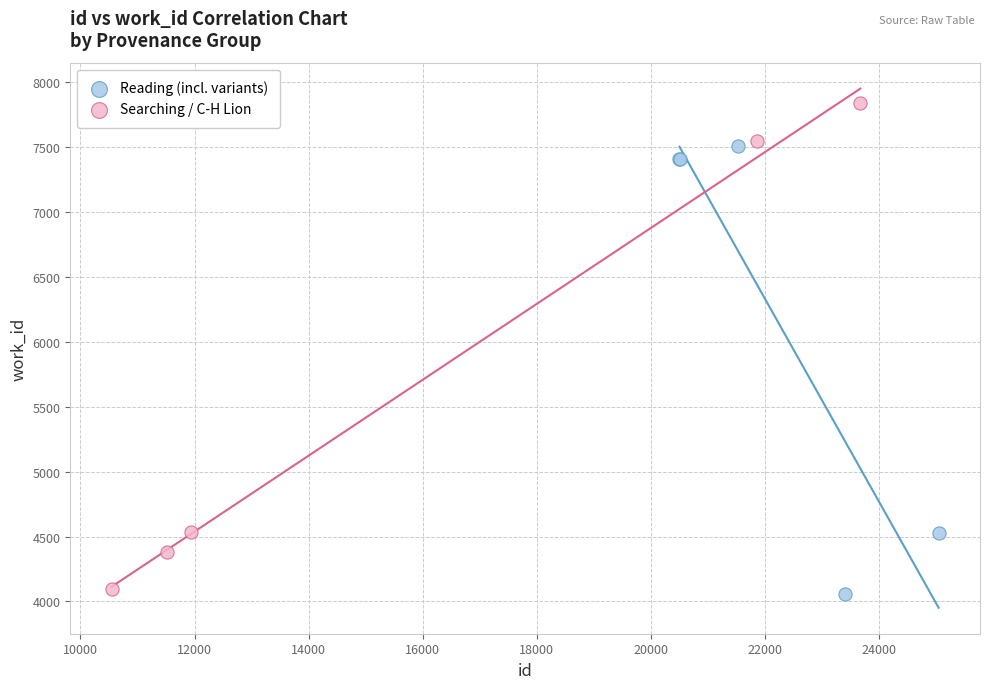

Which series has the largest Y range (max minus min)?

Searching / C-H Lion